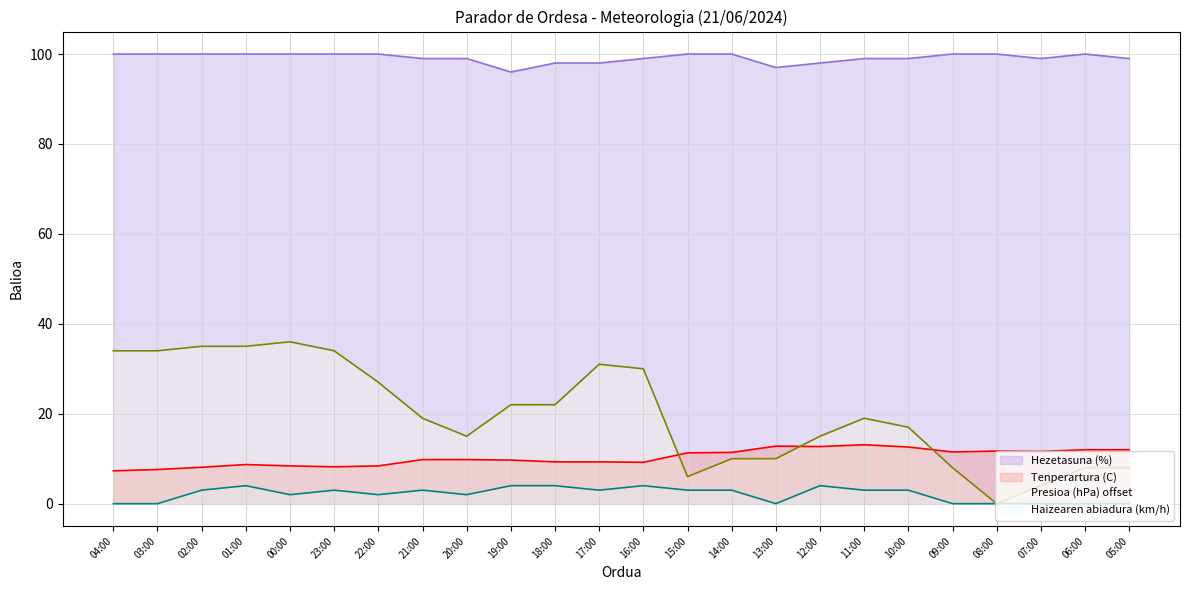

The Hezetasuna (%) series shows 100.0 at 03:00. True or false?

True